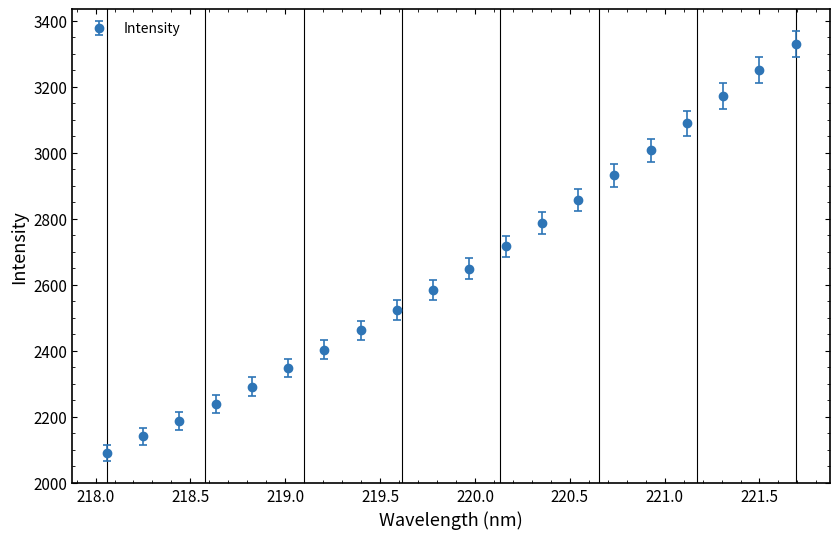

What is the average value?

2652.5